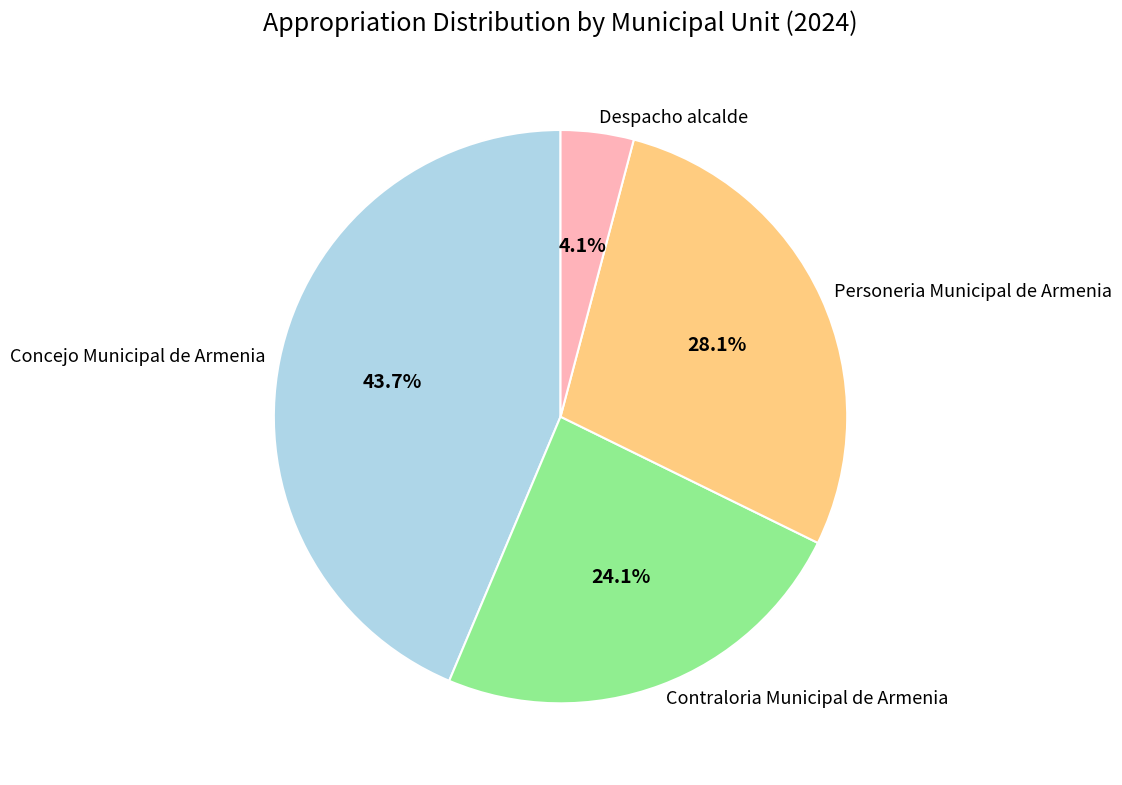

What percentage is NOT represented by Despacho alcalde?

95.9%